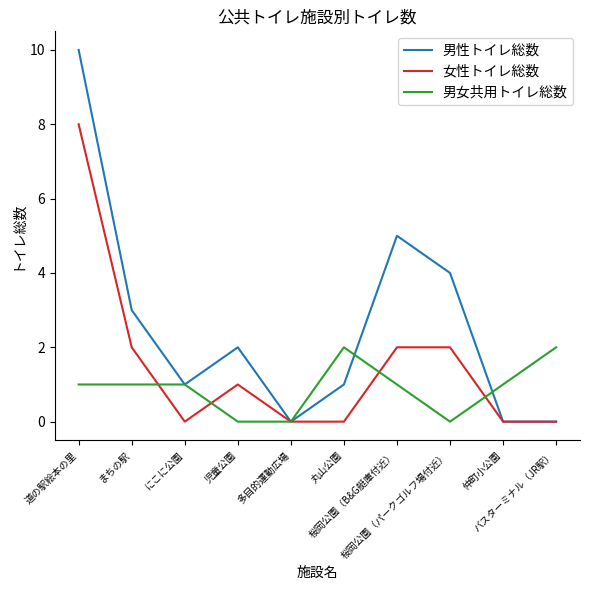

At which label does 女性トイレ総数 first exceed 1?

道の駅絵本の里